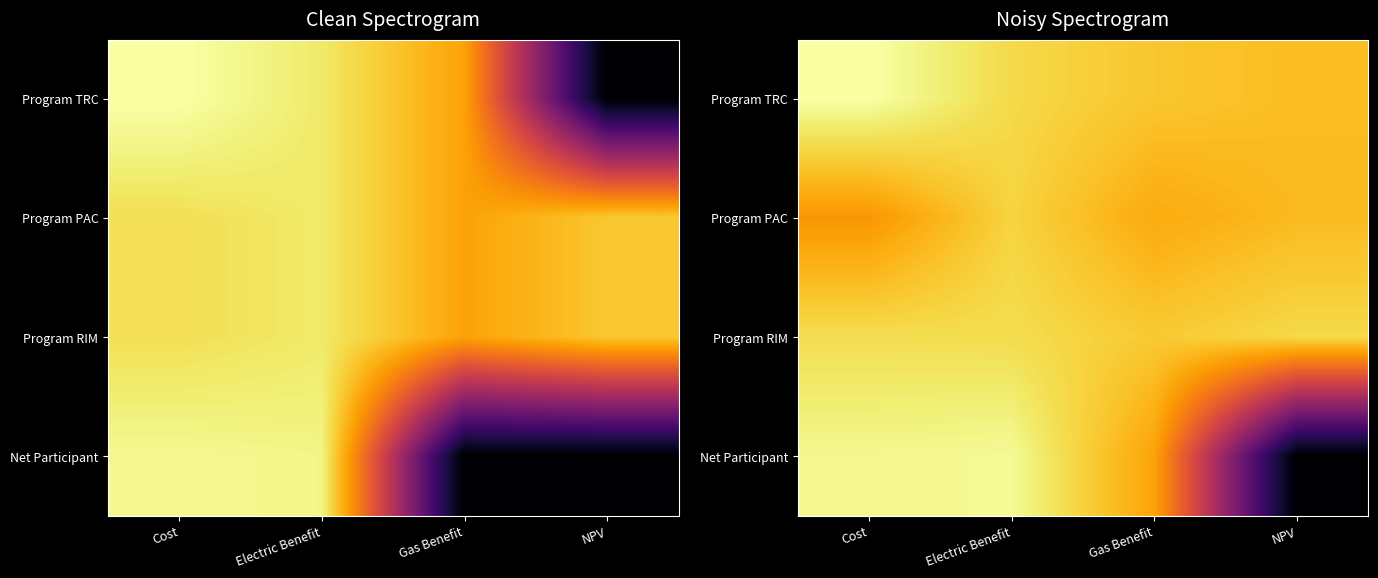

Which series changed the most between Gas Benefit and NPV?

Net Participant